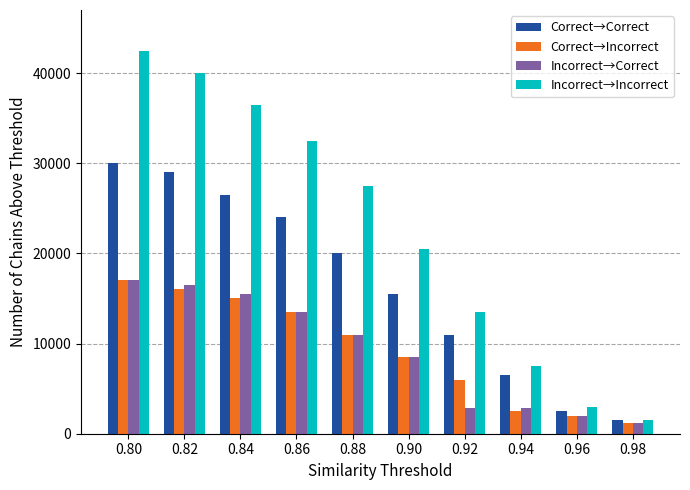

The value of Correct→Incorrect at 0.90 is 1748. True or false?

False